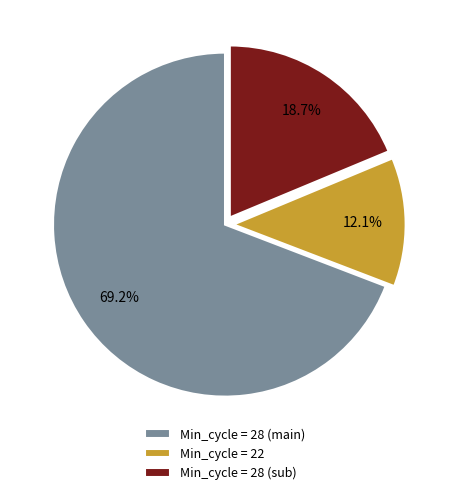

Does any single category account for the majority?

Yes